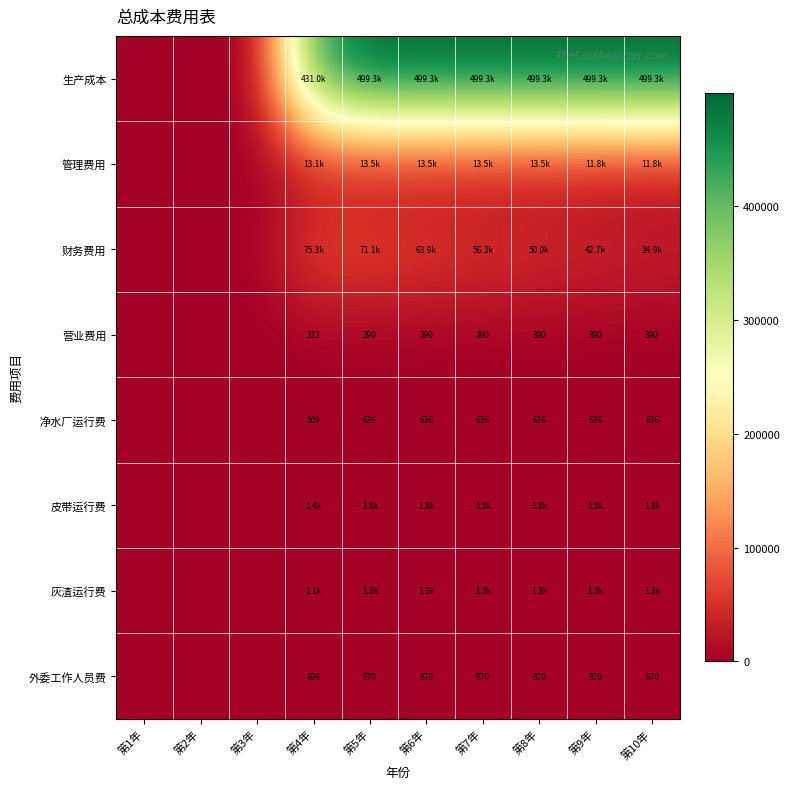

Which series has the widest spread of values?

生产成本